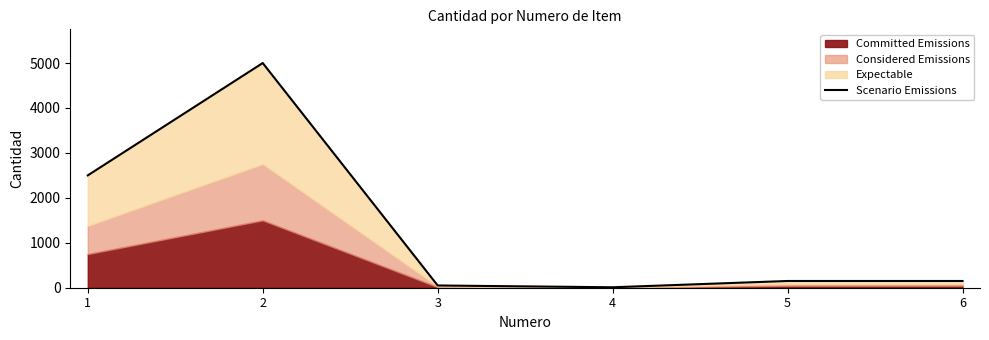

True or false: there are more than 1 points higher than both neighbors.

False